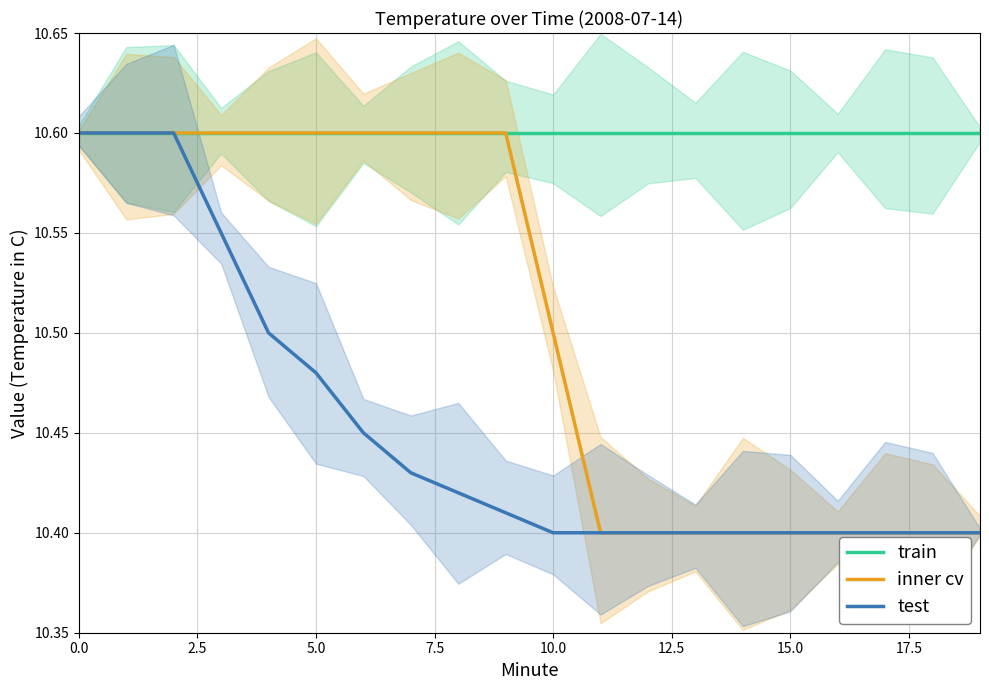

True or false: train has a value of 10.6 at 10.0.

True